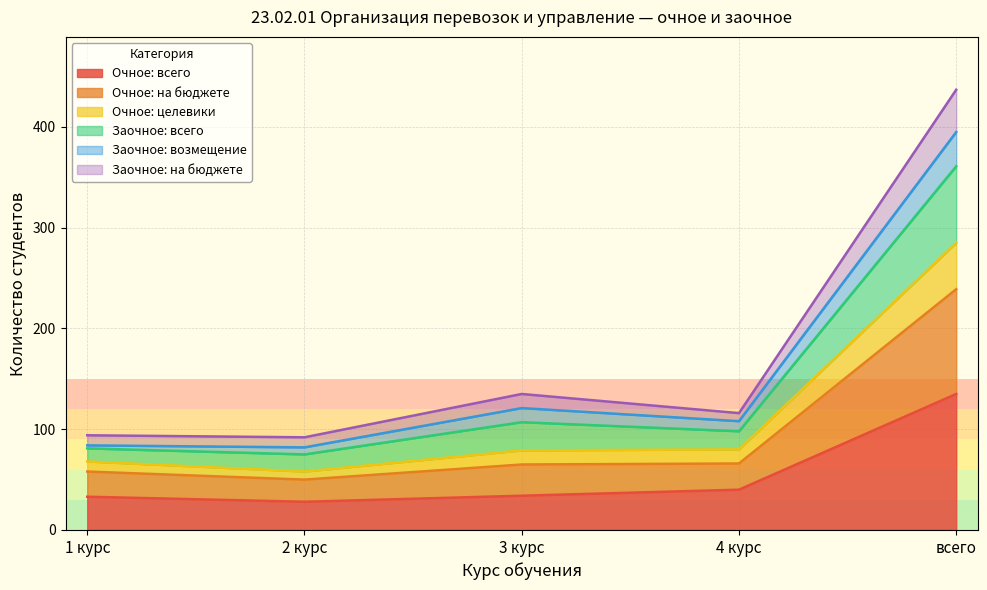

Which category has the highest value in the Очное: всего series?

всего